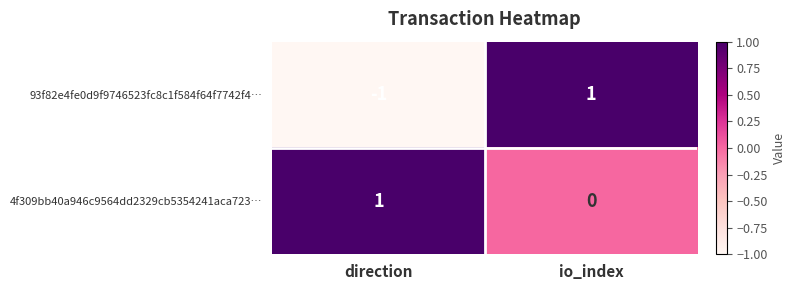

How many positive values does the 93f82e4fe0d9f9746523fc8c1f584f64f7742f4… series have?

1